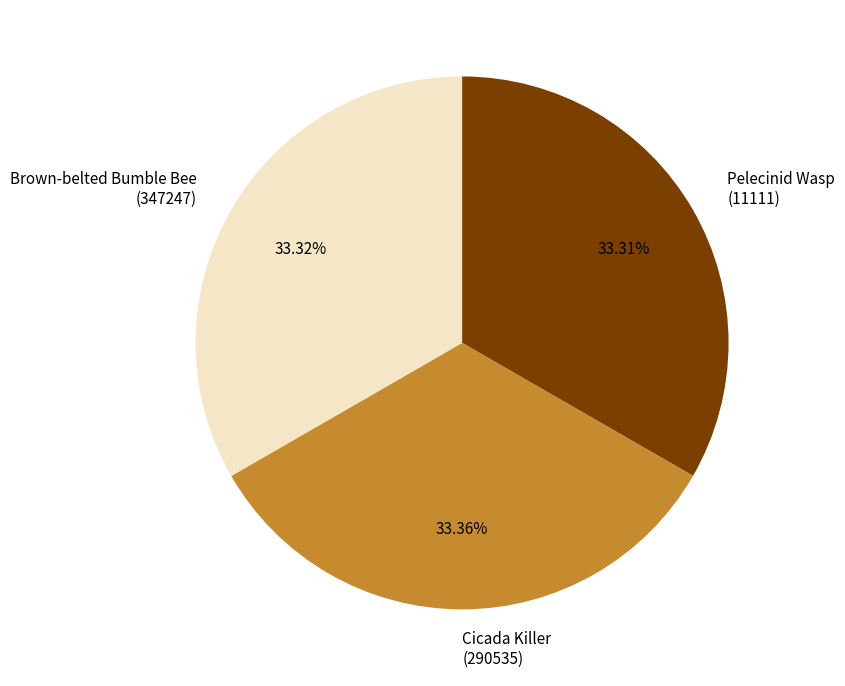

Does Pelecinid Wasp (11111) represent more than half of the total?

No